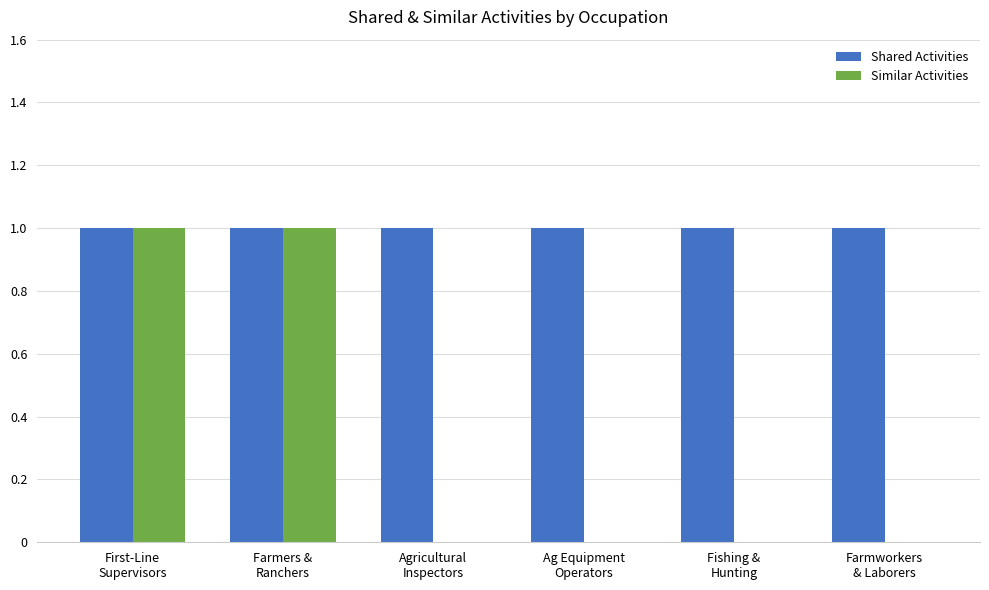

Is it true that Shared Activities equals 1 at Farmers &
Ranchers?

True